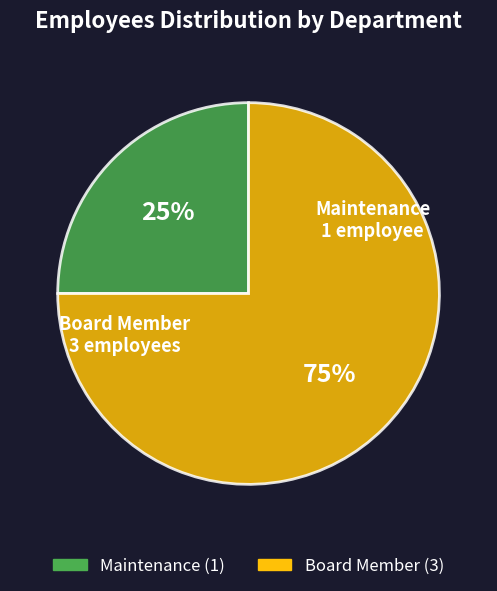

What percentage is the Board Member slice, to the nearest percent?

75%